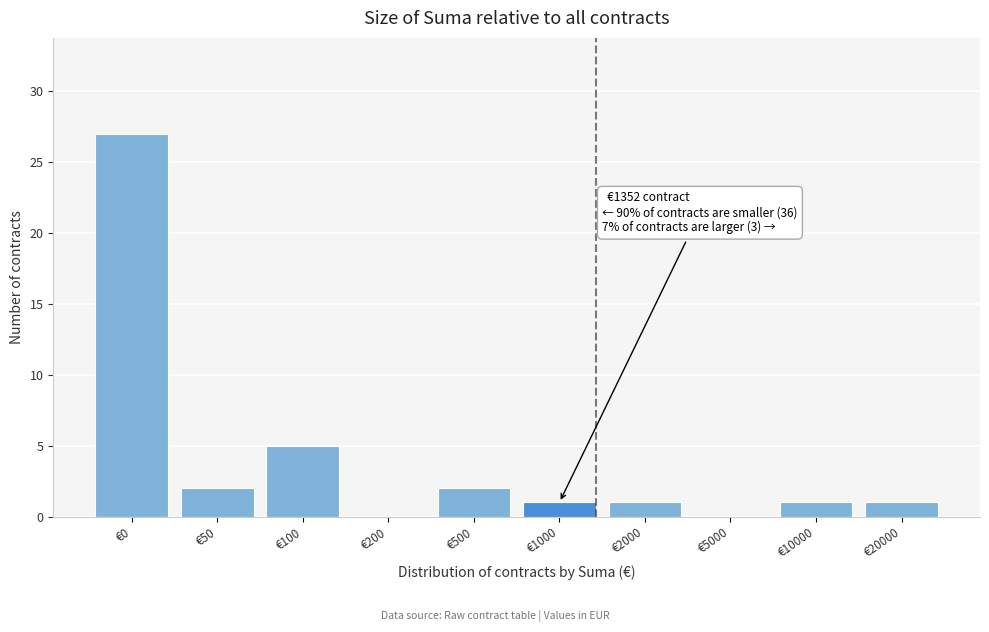

Reading left to right, transcribe all the data shown in this chart.

€0=27	€50=2	€100=5	€200=0	€500=2	€1000=1	€2000=1	€5000=0	€10000=1	€20000=1